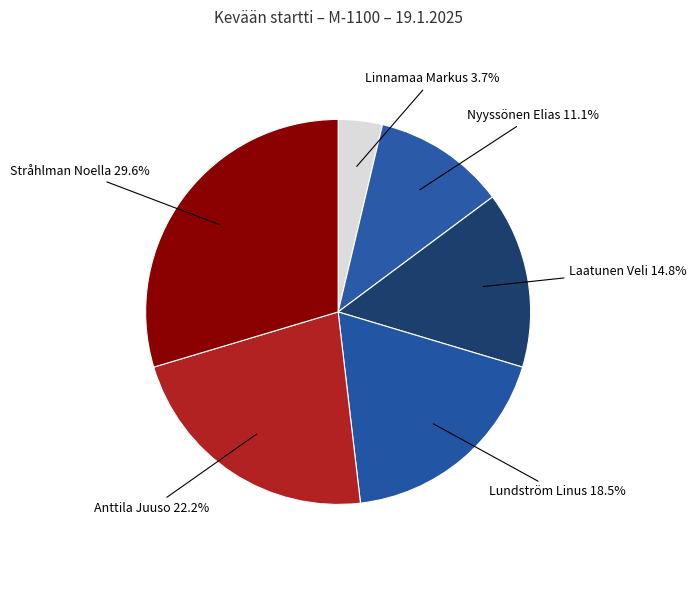

Approximately how many times larger is the value at Nyyssönen Elias compared to Stråhlman Noella?

0.4